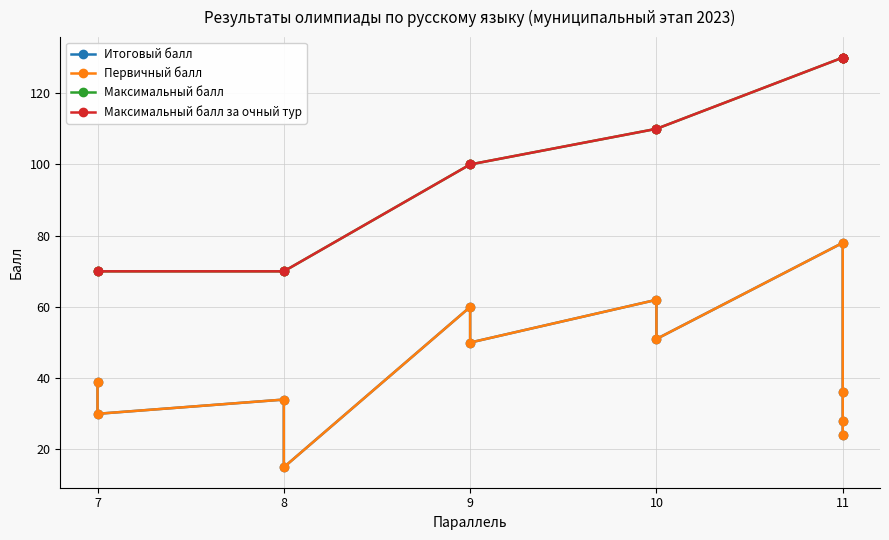

Rank the series by their maximum value, from lowest to highest.

Итоговый балл, Первичный балл, Максимальный балл, Максимальный балл за очный тур